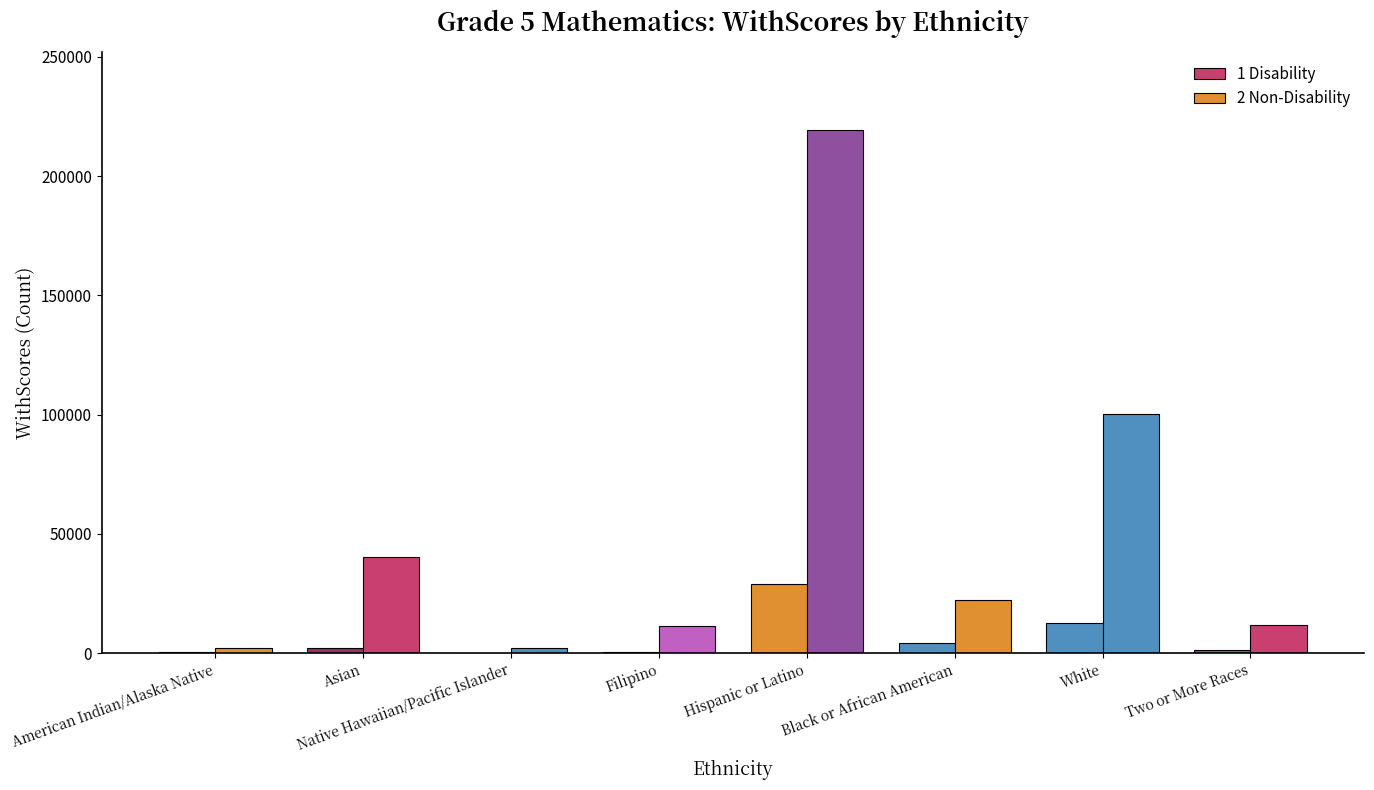

What is the label of the 3rd bar from the right?

Black or African American